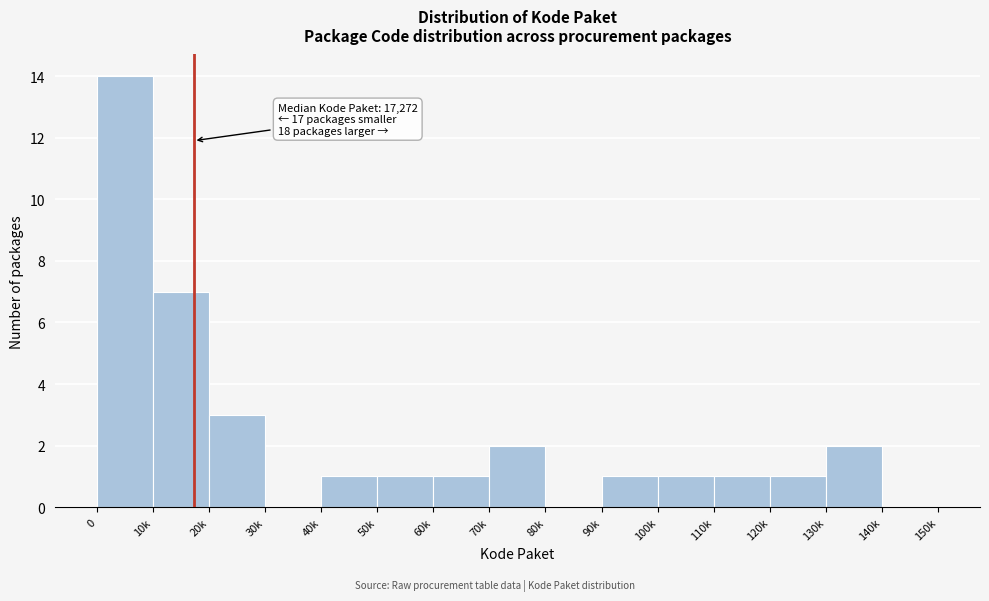

Reading right to left, extract all data points from this chart.

140k=0	130k=2	120k=1	110k=1	100k=1	90k=1	80k=0	70k=2	60k=1	50k=1	40k=1	30k=0	20k=3	10k=7	0=14